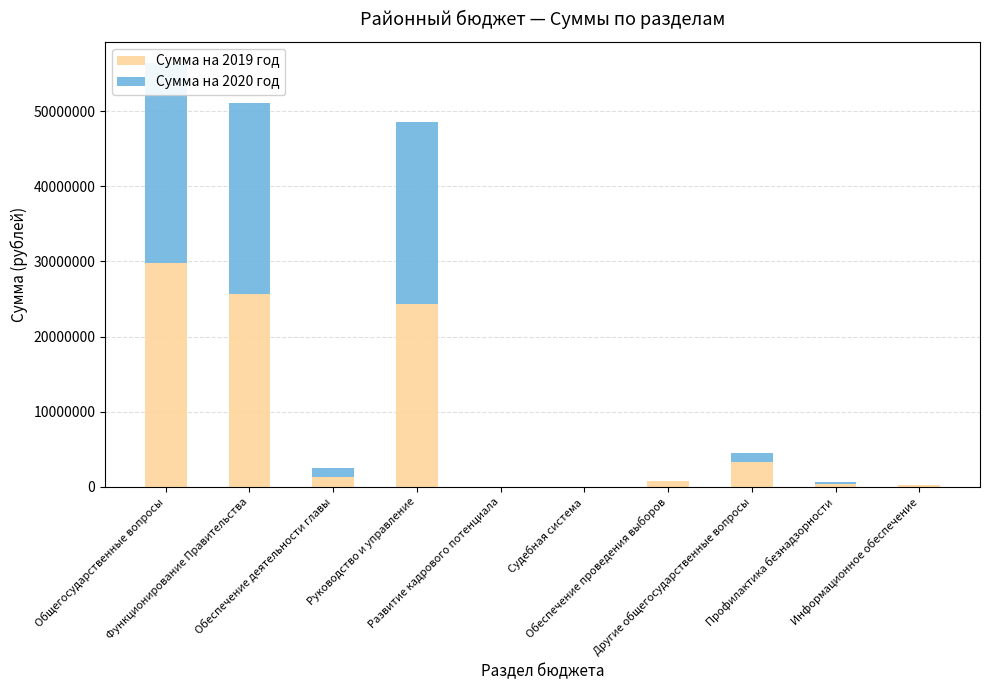

The value of Сумма на 2020 год at Профилактика безнадзорности is 443158. True or false?

False